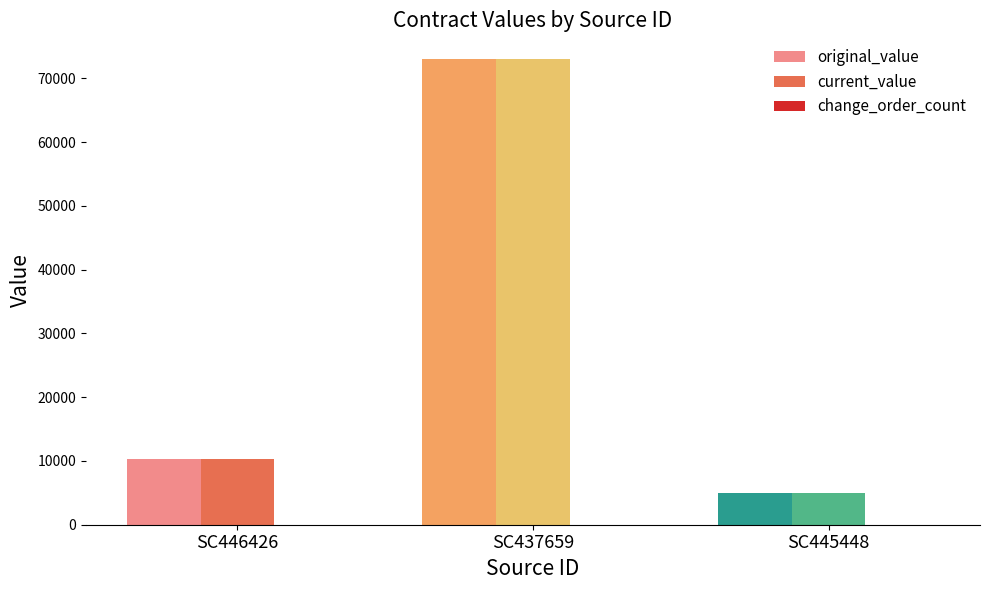

What is the label of the 2nd bar from the left?

SC437659